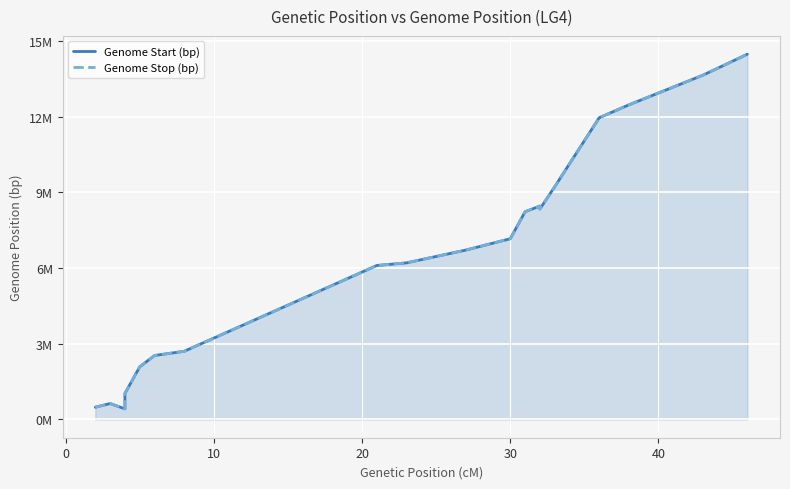

Reading right to left, transcribe all the data shown in this chart.

Genome Start (bp): 14476744	13644351	12467622	11957141	9223398	8341150	8457572	8231836	7161975	6712839	6205902	6102725	2701315	2535669	2086473	1030113	420317	631264	484114
Genome Stop (bp): 14477054	13644352	12469016	11957142	9223399	8341151	8458288	8233179	7161976	6712840	6206307	6102726	2701316	2535670	2086474	1030114	420916	631265	484665